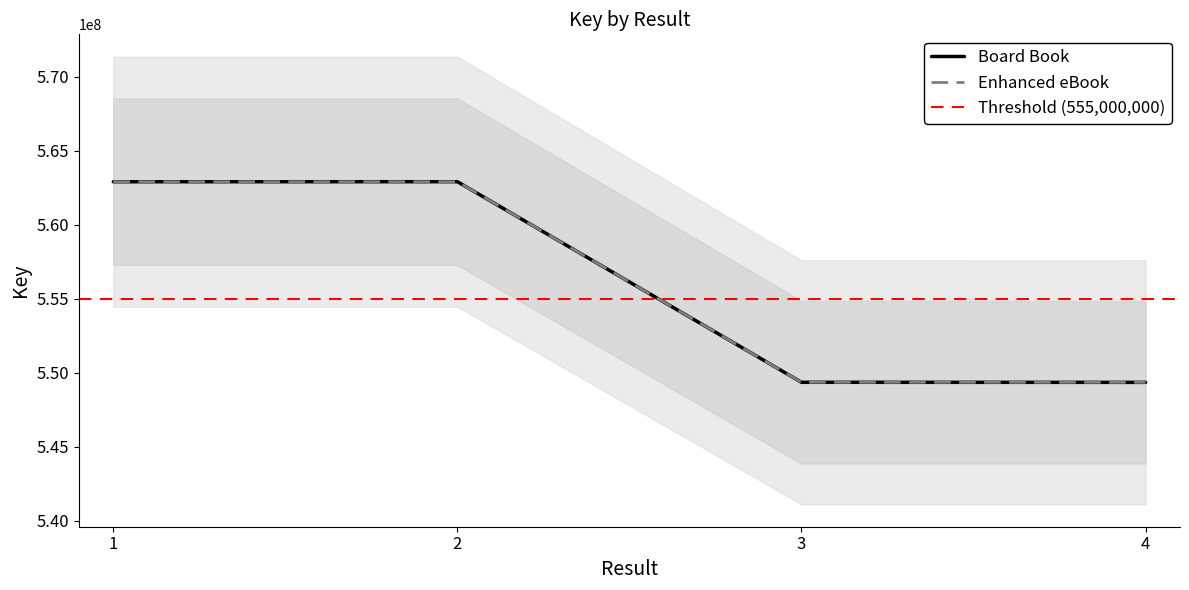

At which label is Enhanced eBook closest to 556116965?

3